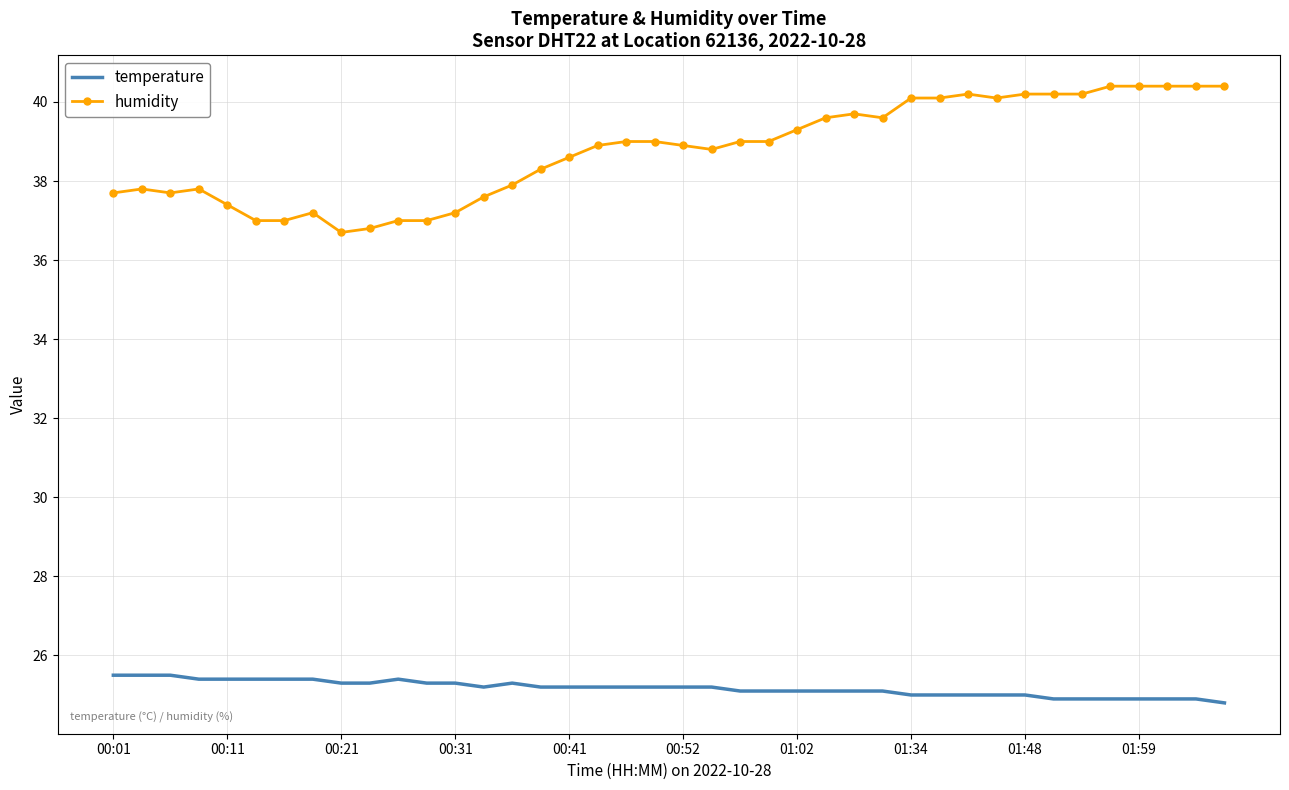

List the series in order of their peak value, lowest first.

temperature, humidity